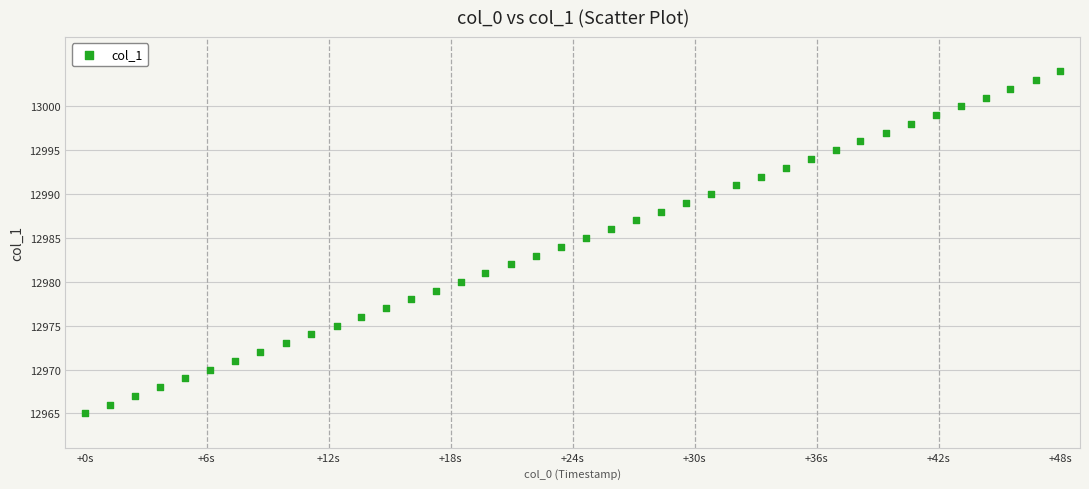

What is the range of Y values (max minus min)?

39